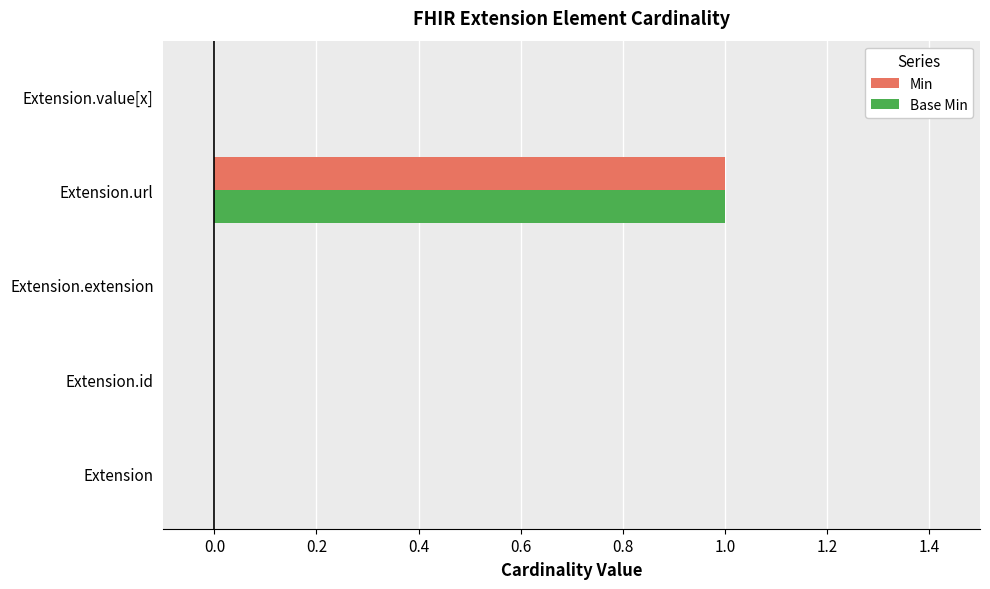

True or false: Min has a value of -1 at Extension.id.

False